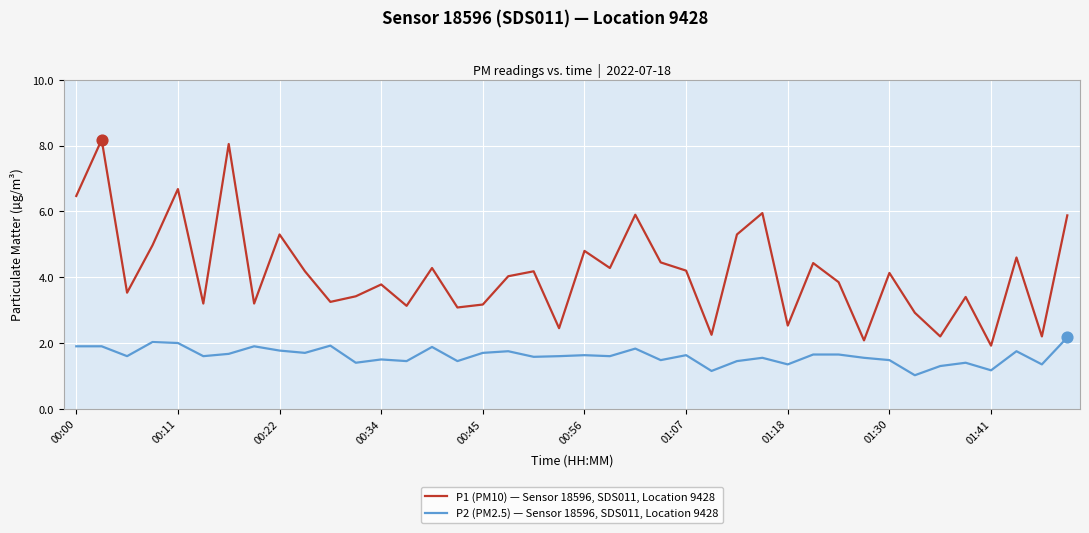

Which series has the largest total across all categories?

P1 (PM10) — Sensor 18596, SDS011, Location 9428